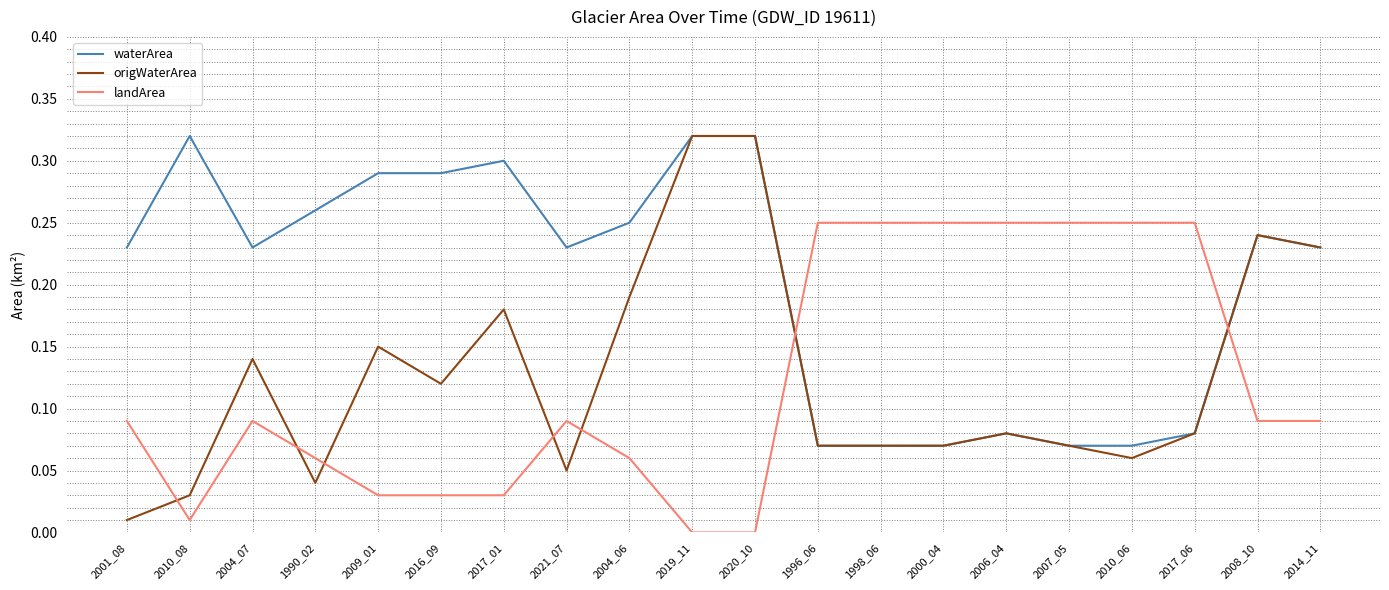

At 2017_01, list the series in order from smallest to largest.

landArea, origWaterArea, waterArea